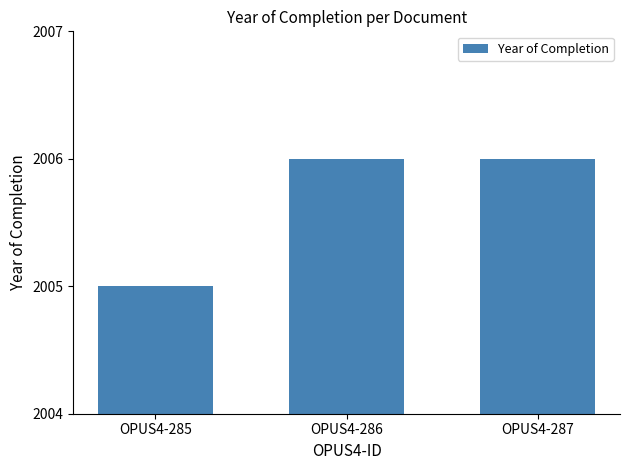

Which label corresponds to the smallest value in the chart?

OPUS4-285